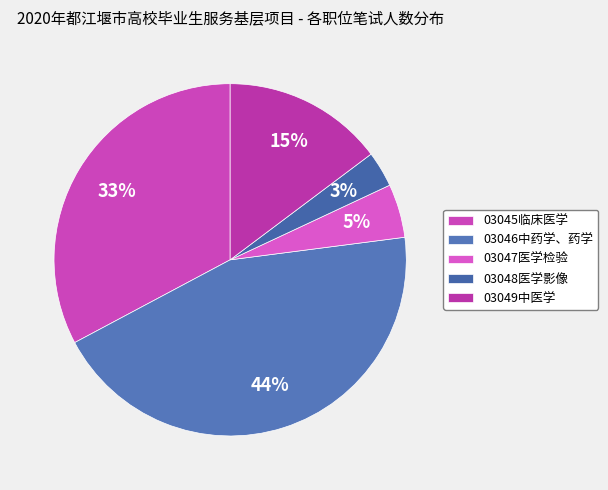

Is it true that 03049中医学 is 1% of the pie?

False